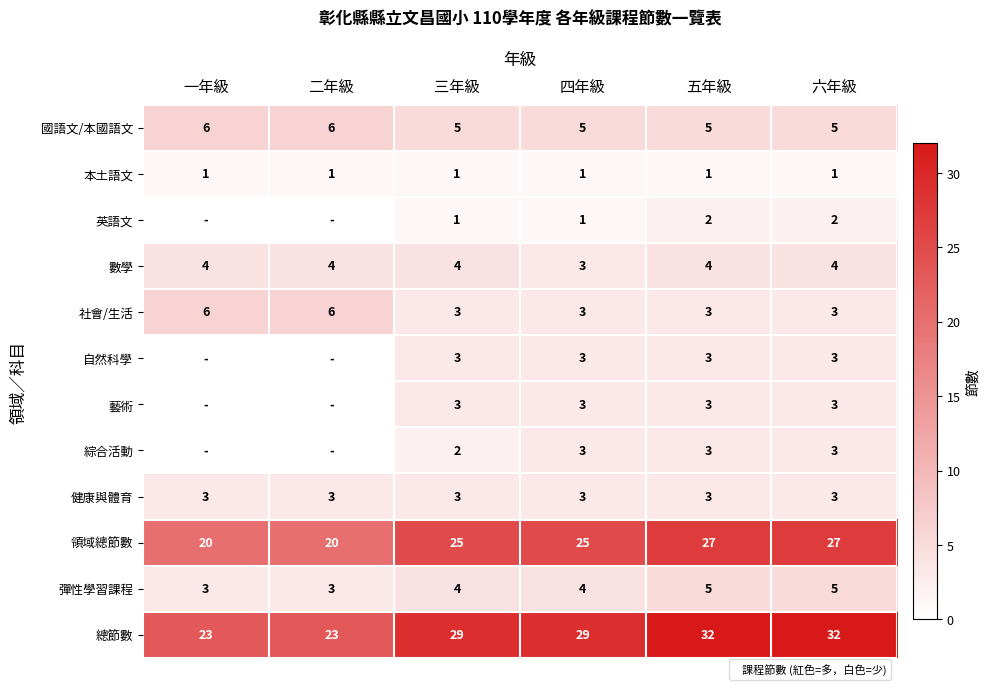

At which category does the chart reach its minimum across all series?

一年級